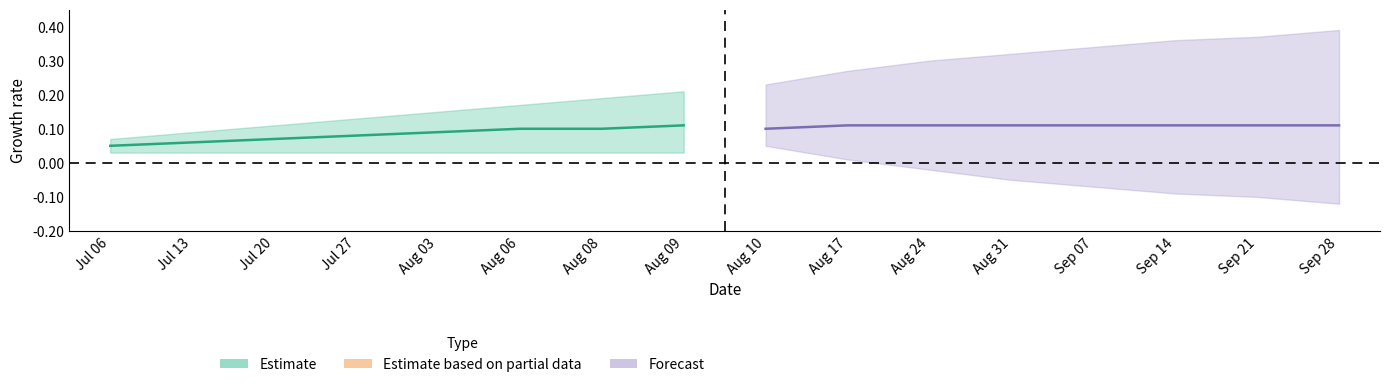

What is the total value across all series at 3?

0.6